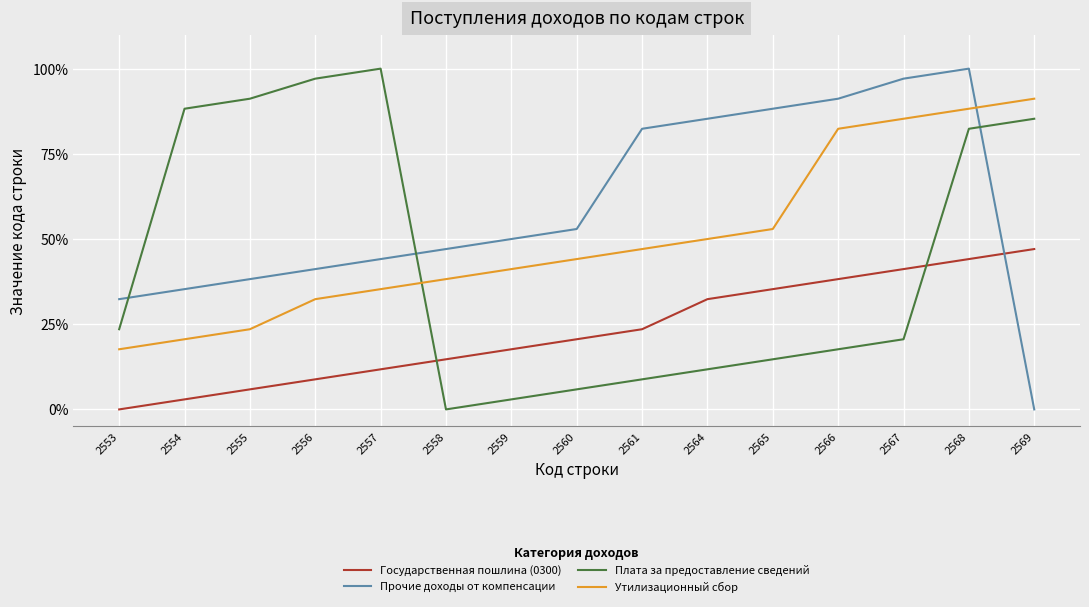

Rank the series by their average value, from highest to lowest.

Прочие доходы от компенсации, Утилизационный сбор, Плата за предоставление сведений, Государственная пошлина (0300)